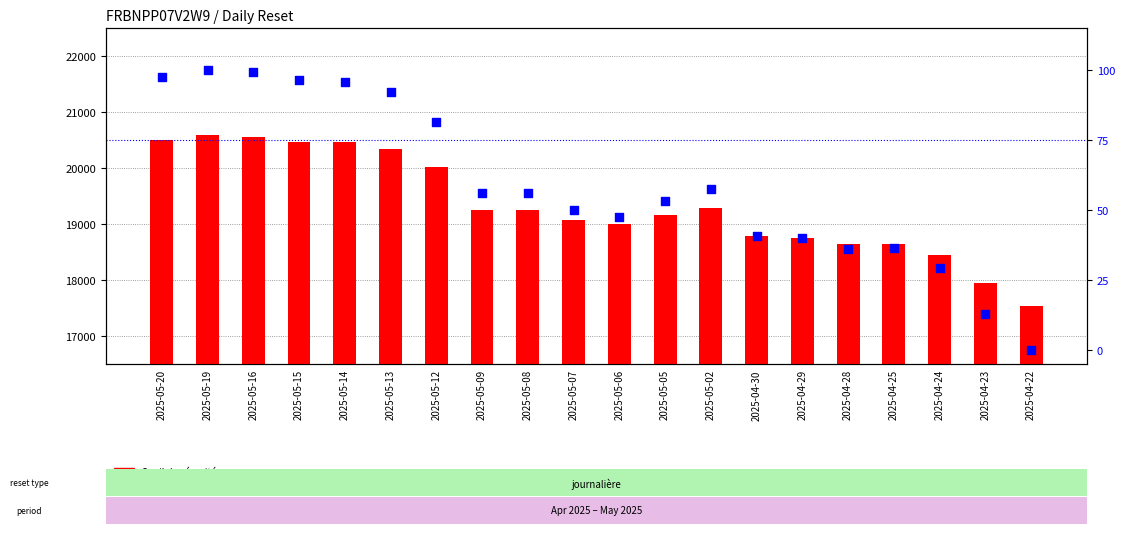

Which series contains the lowest Y value?

Cours de référence (% rank)